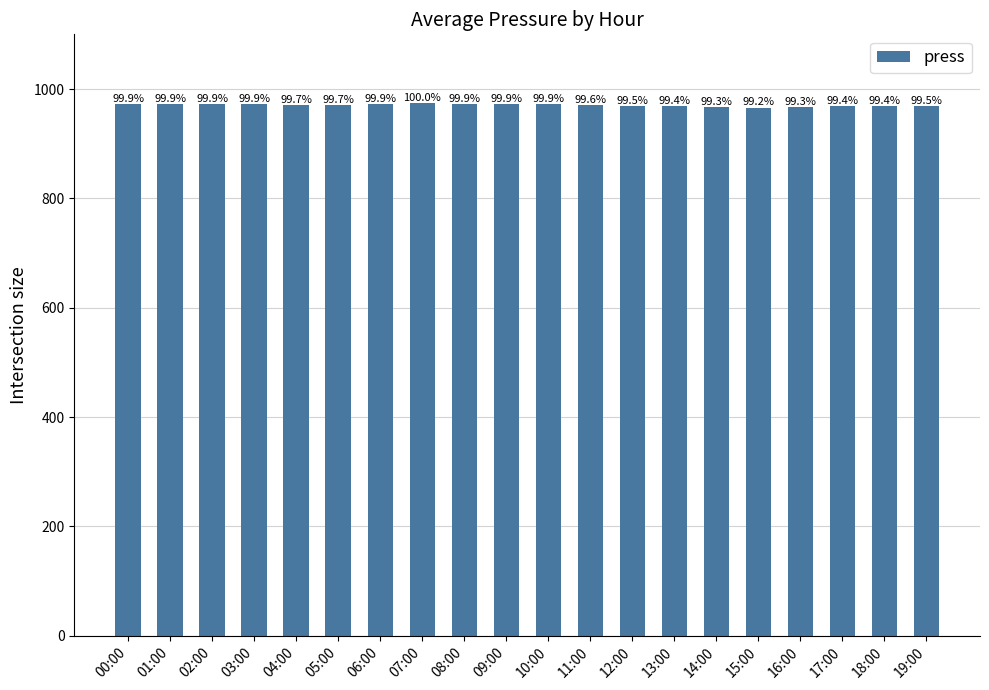

The value at 08:00 is 973. True or false?

True